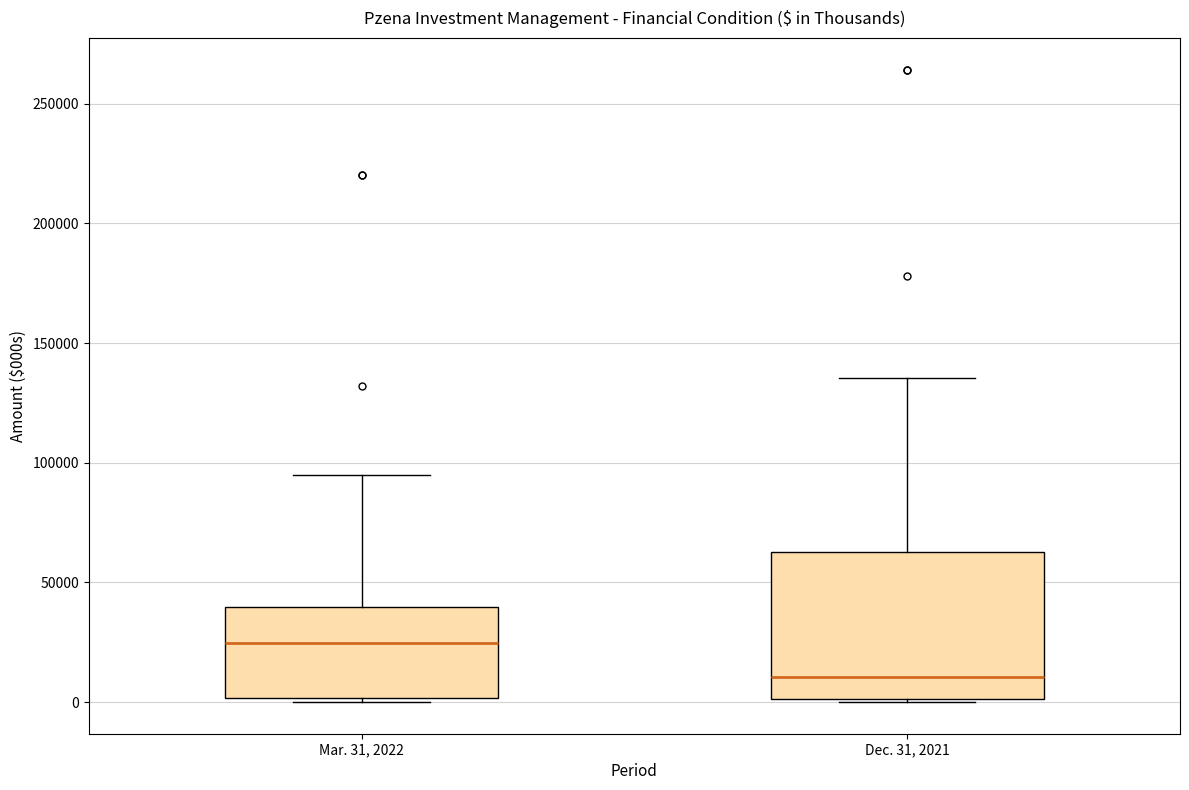

Comparing the boxes themselves (not the whiskers), which one is the tallest?

Dec. 31, 2021